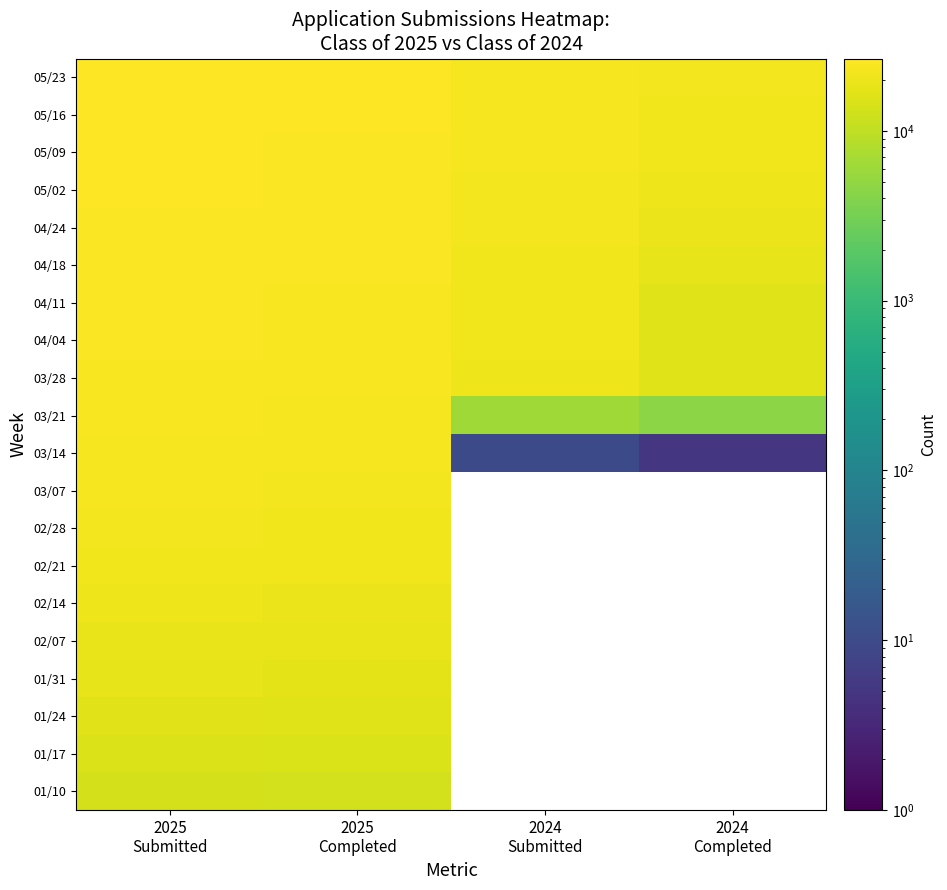

Which has a higher value, 2025
Completed or 2024
Submitted?

2025
Completed